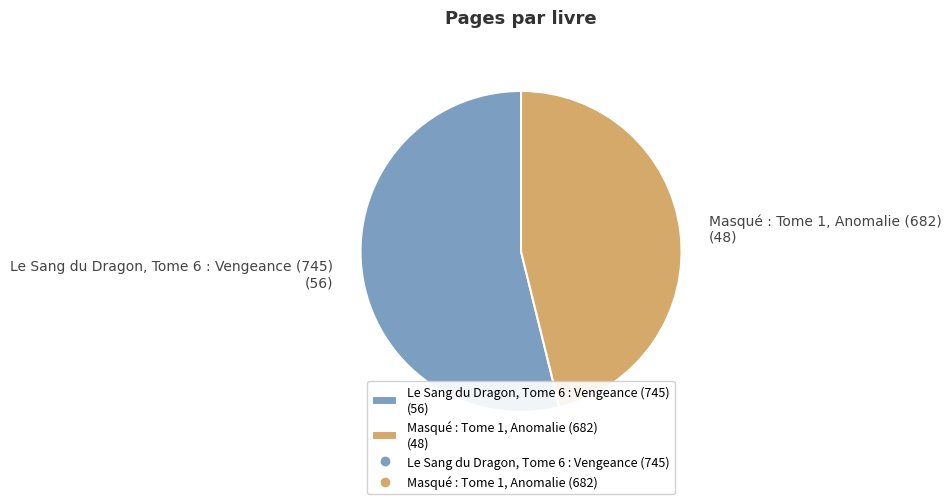

What is the largest slice in the pie chart?

Le Sang du Dragon, Tome 6 : Vengeance (745)